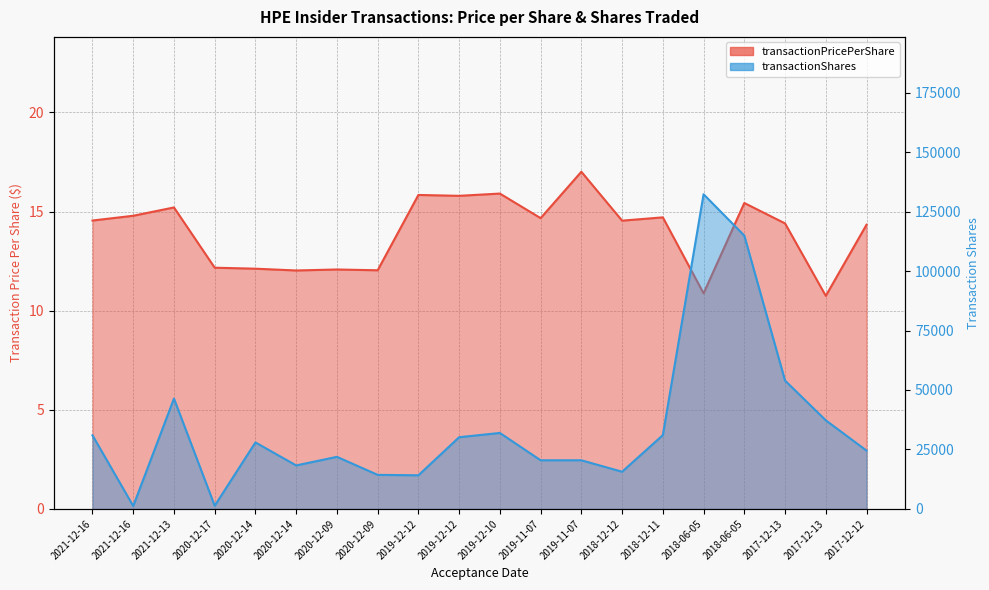

What is the sum of all transactionPricePerShare values?

279.3